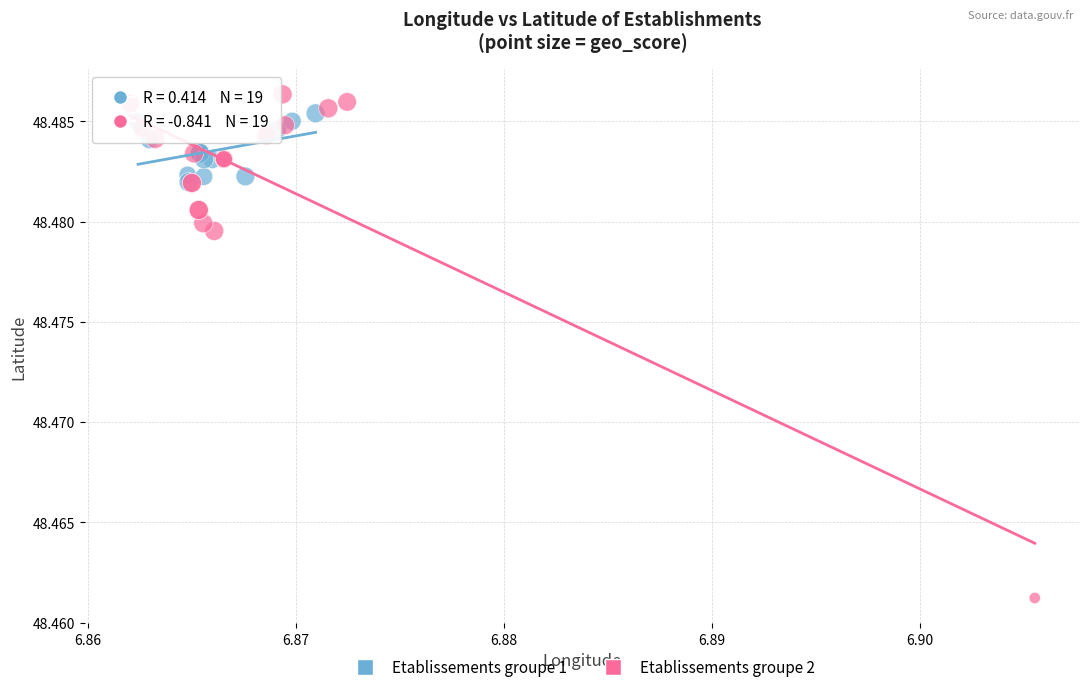

Which series reaches the minimum Y coordinate?

Etablissements groupe 2